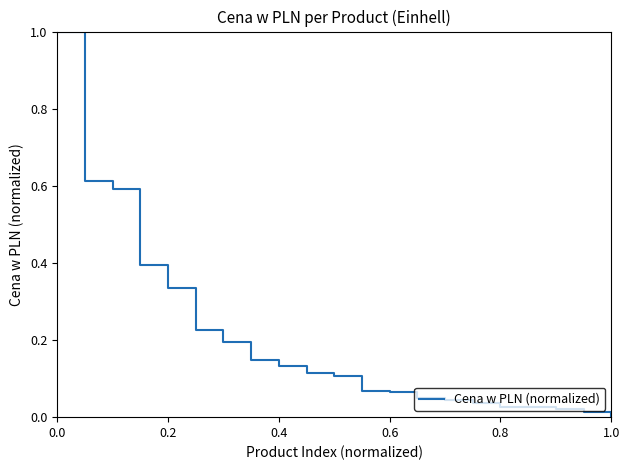

What is the maximum value shown in the chart?

1.0